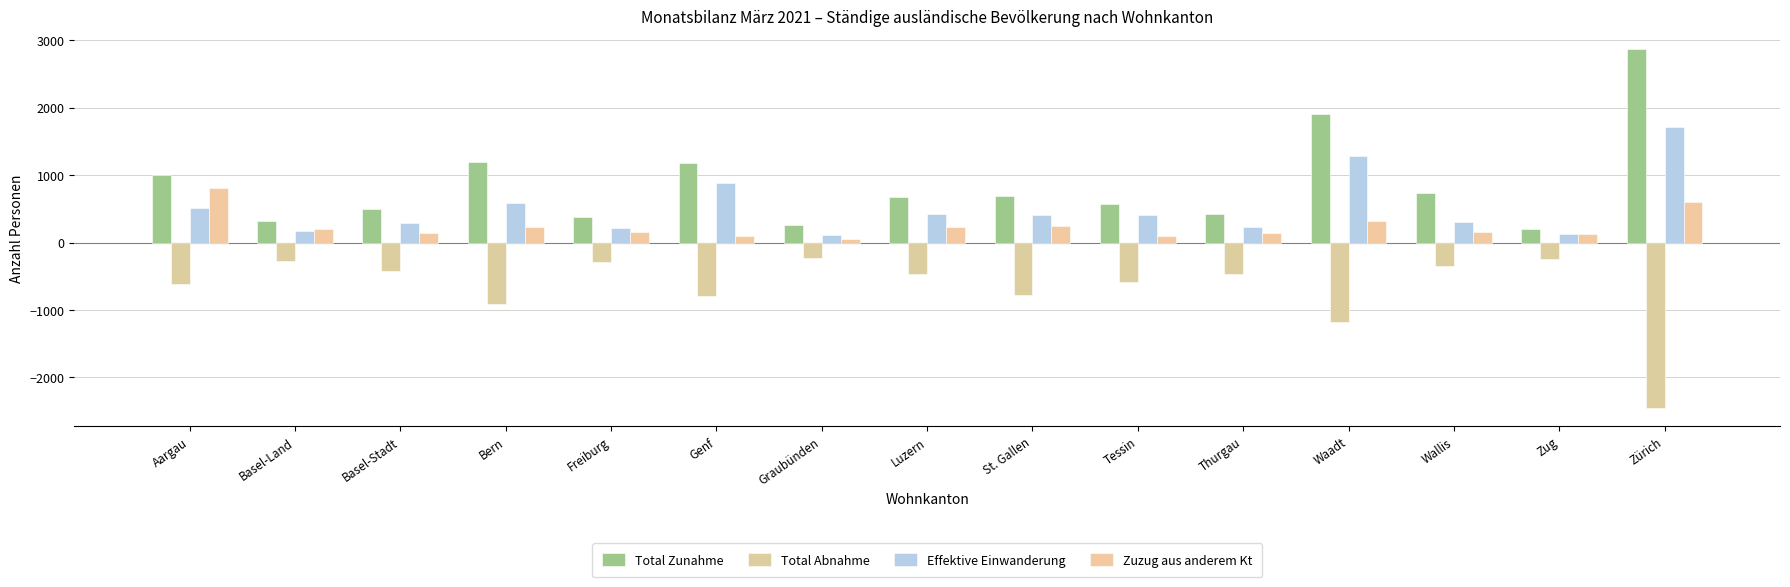

List the series in order of their overall mean, lowest first.

Total Abnahme, Zuzug aus anderem Kt, Effektive Einwanderung, Total Zunahme